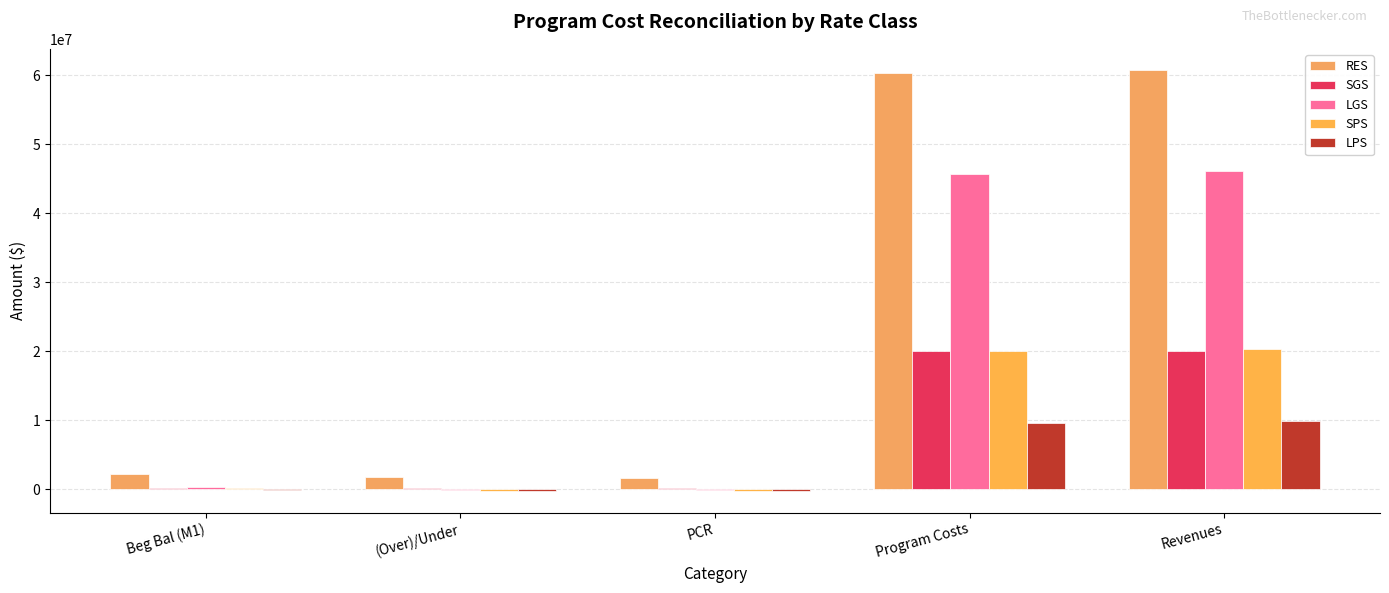

Which series has the largest total across all categories?

RES